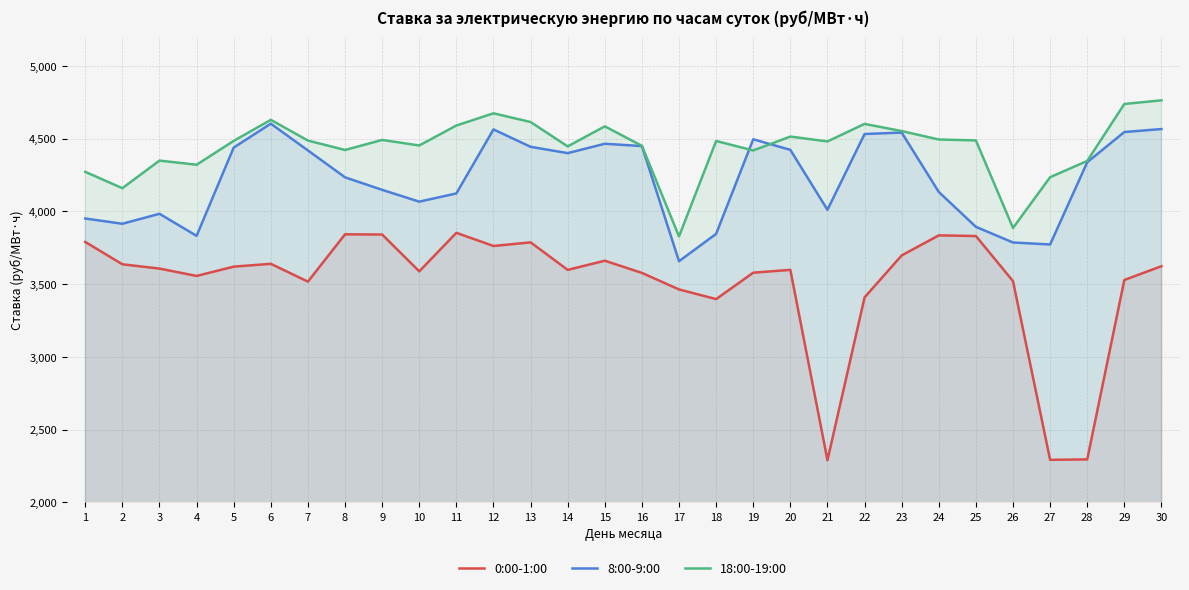

Which category has the highest value in the 18:00-19:00 series?

30